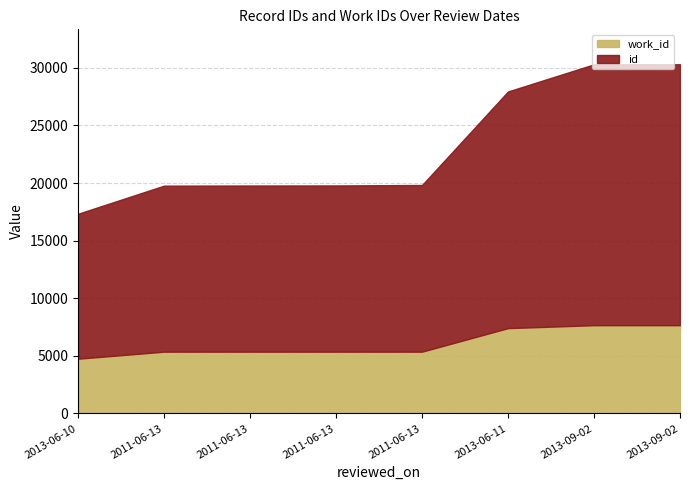

Reading left to right, transcribe all the data shown in this chart.

id: 2013-06-10=12583	2011-06-13=14409	2011-06-13=14421	2011-06-13=14427	2011-06-13=14465	2013-06-11=20541	2013-09-02=22641	2013-09-02=22645
work_id: 2013-06-10=4754	2011-06-13=5366	2011-06-13=5366	2011-06-13=5366	2011-06-13=5366	2013-06-11=7409	2013-09-02=7665	2013-09-02=7665